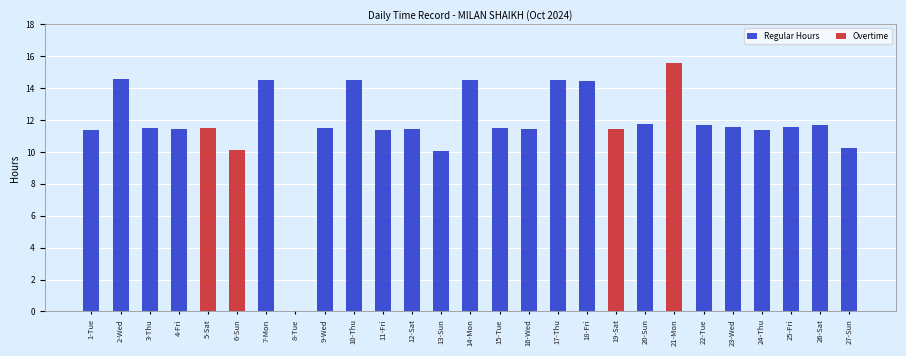

How many values in Regular Hours are above zero?

22